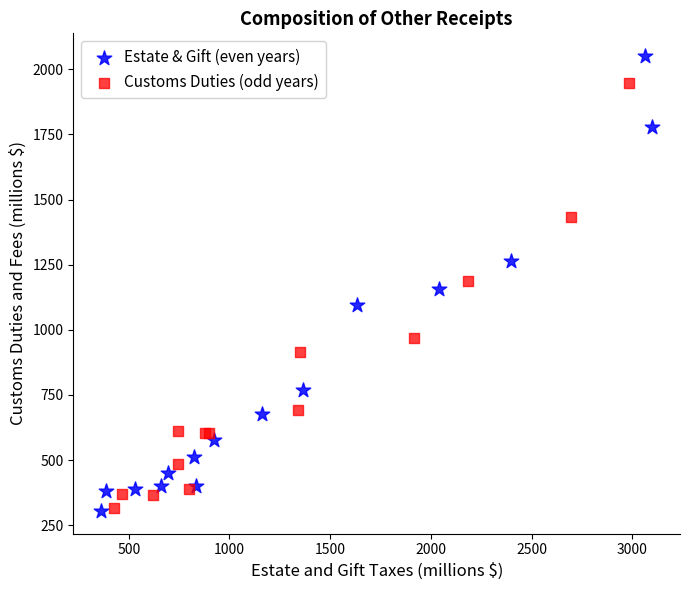

What are all the series names shown in the legend?

Estate & Gift (even years), Customs Duties (odd years)